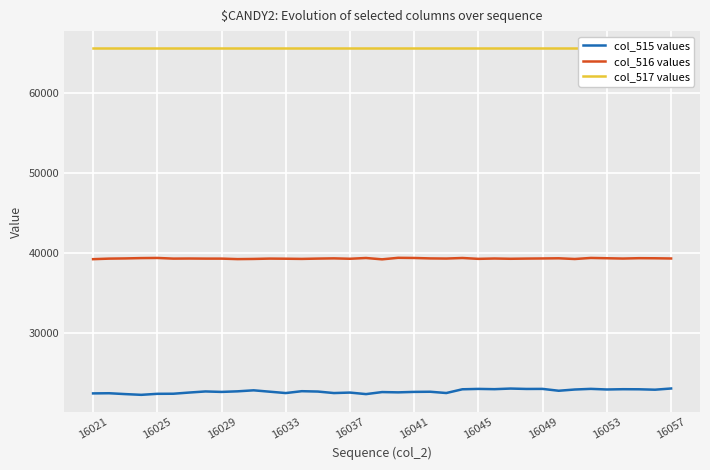

Is it true that col_515 values equals 22571 at 16029?

True